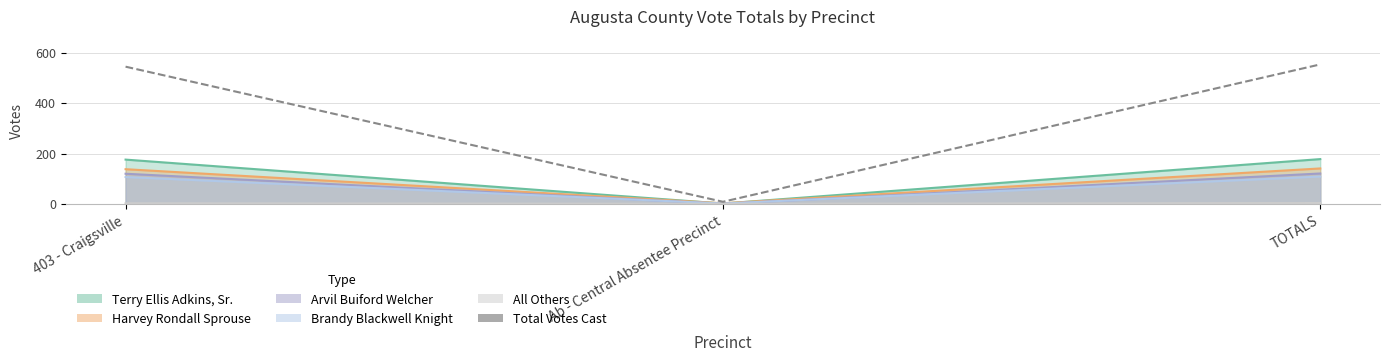

What is the average value?

369